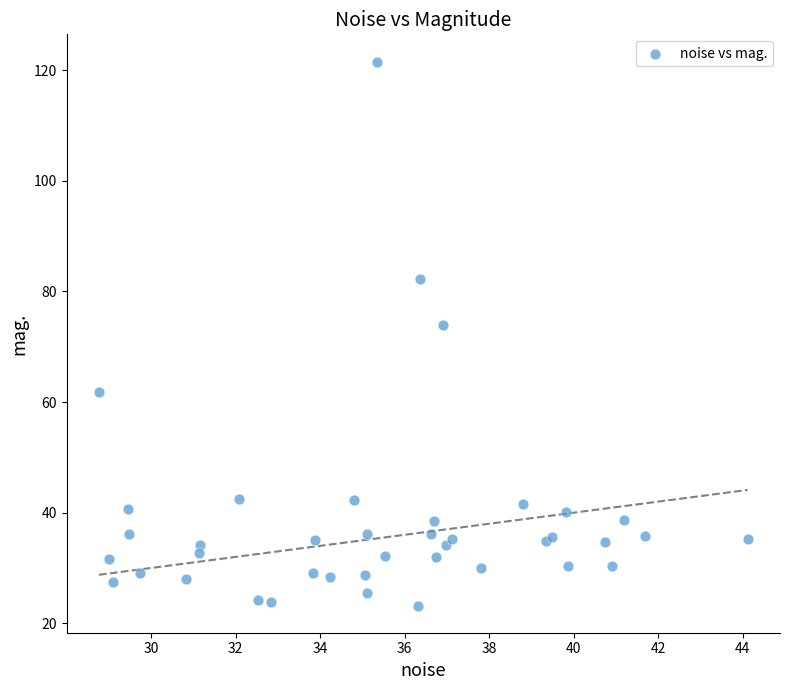

What Y value in the scatter plot is closest to 72?

73.9